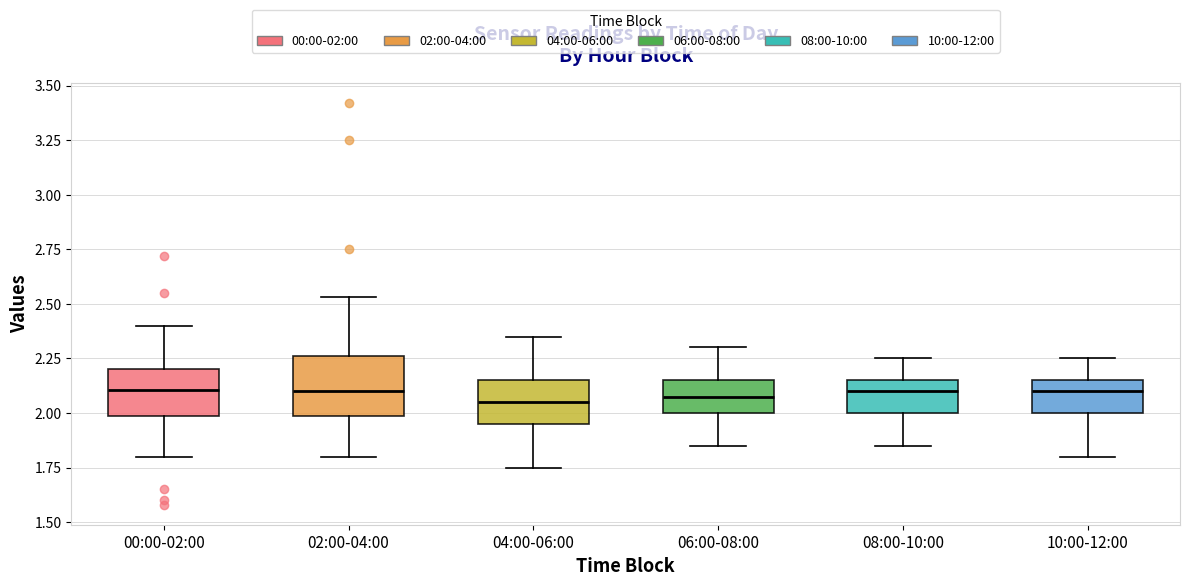

Comparing the boxes themselves (not the whiskers), which one is the tallest?

02:00-04:00